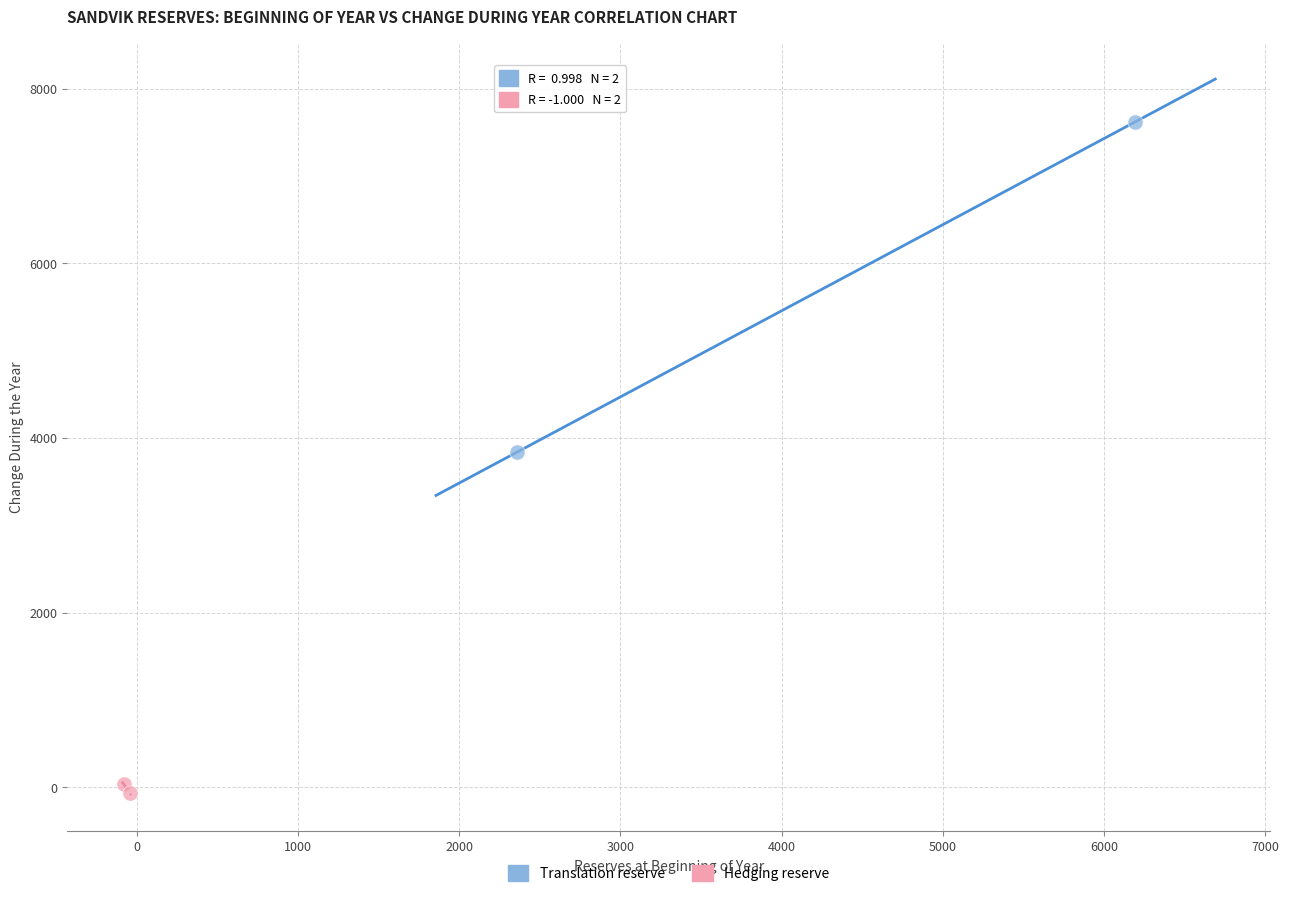

Which series contains the highest Y value?

Translation reserve